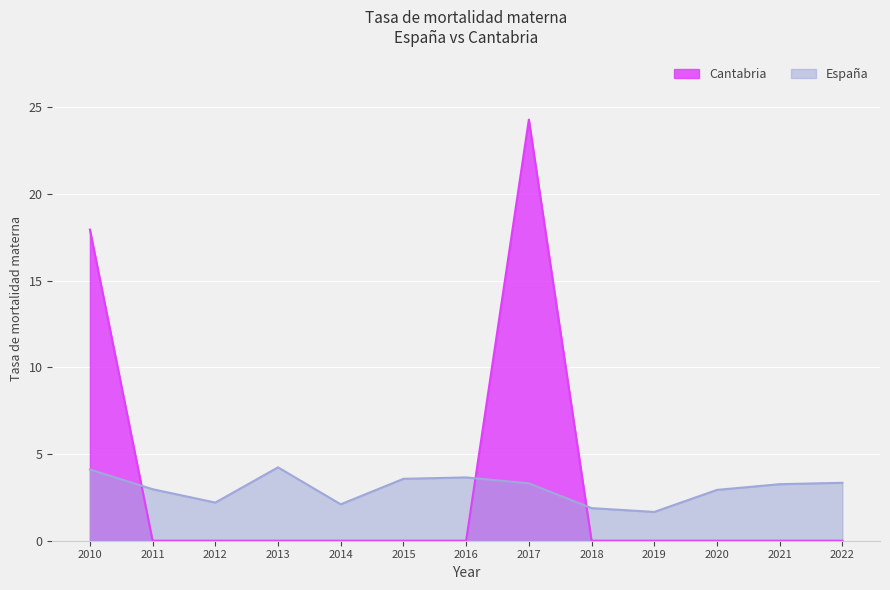

At which category is the sum across all series the highest?

2017